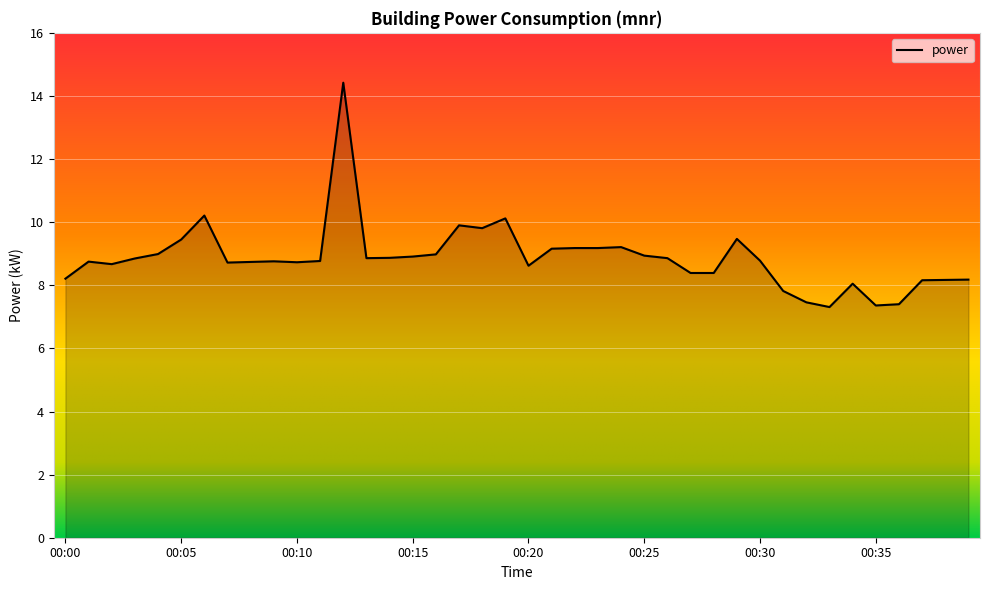

What is the difference between the maximum and minimum values?

7.1